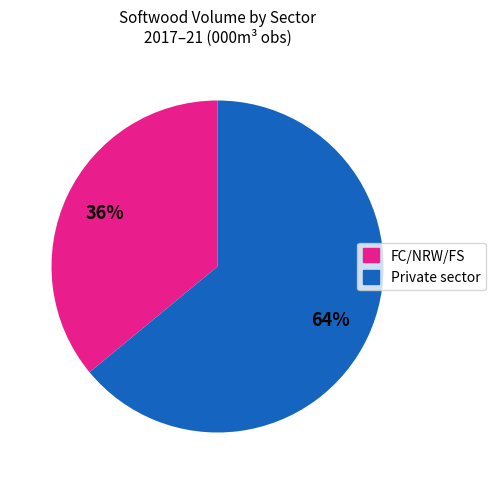

To the nearest percent, what is the difference between the largest and smallest slice percentages?

28%